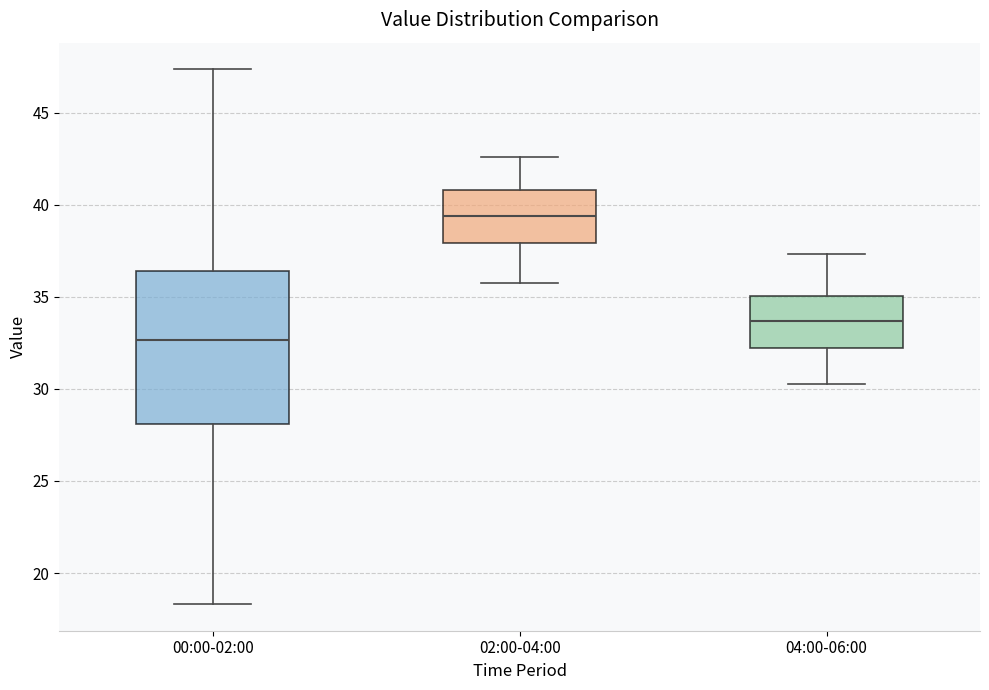

Which box has the lowest median line?

00:00-02:00